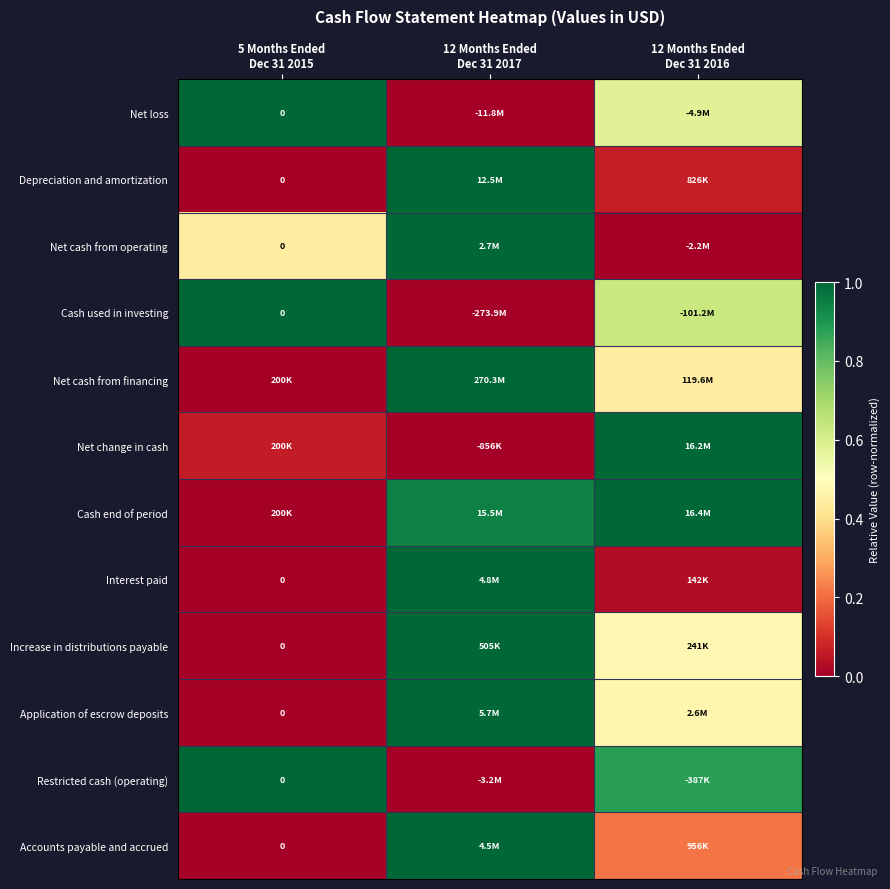

The Net change in cash series shows 1.0 at 12 Months Ended Dec 31 2016. True or false?

True